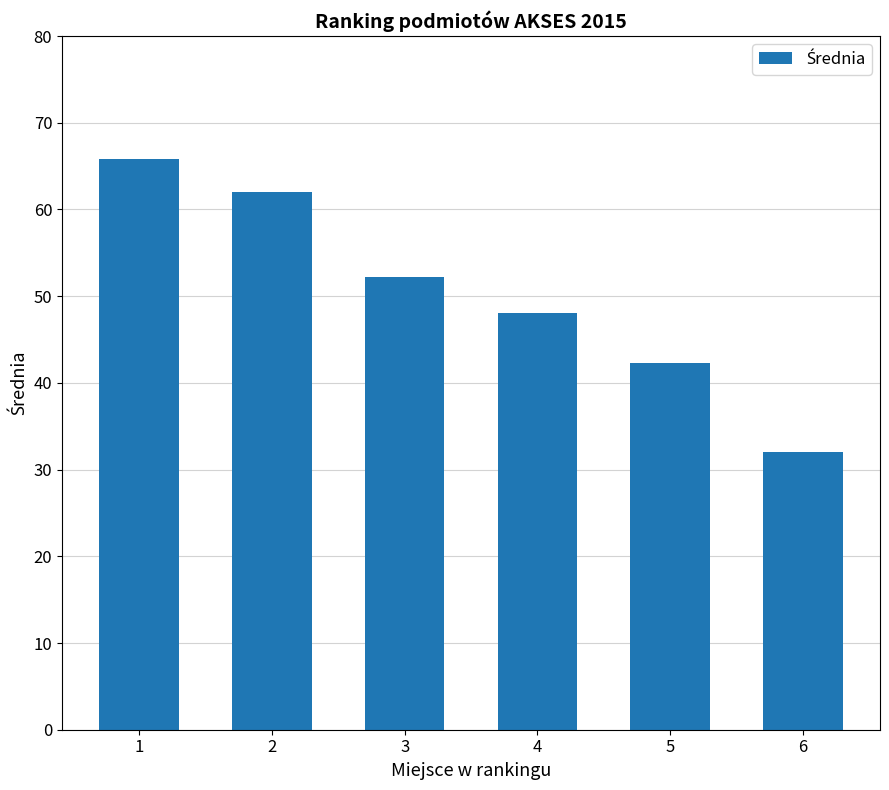

What is the approximate value at 2?

62.1